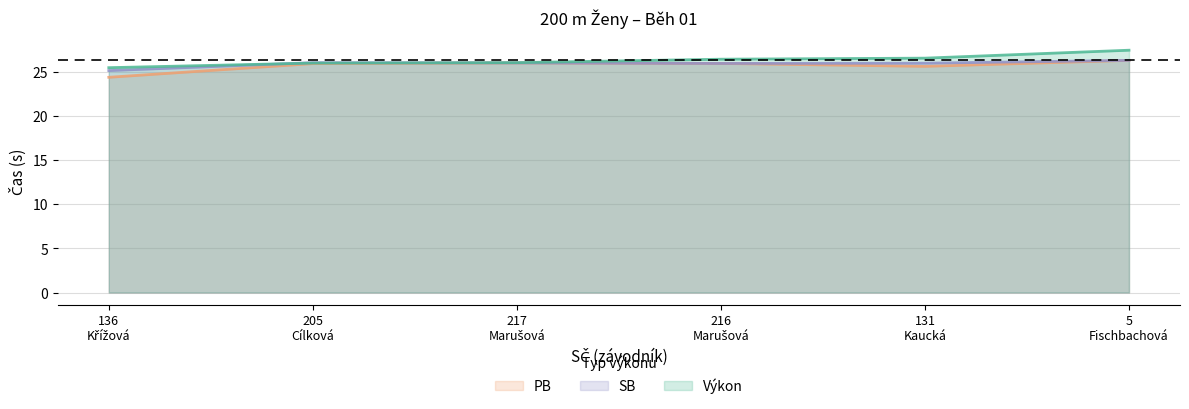

How many values in the SB series exceed 26?

3